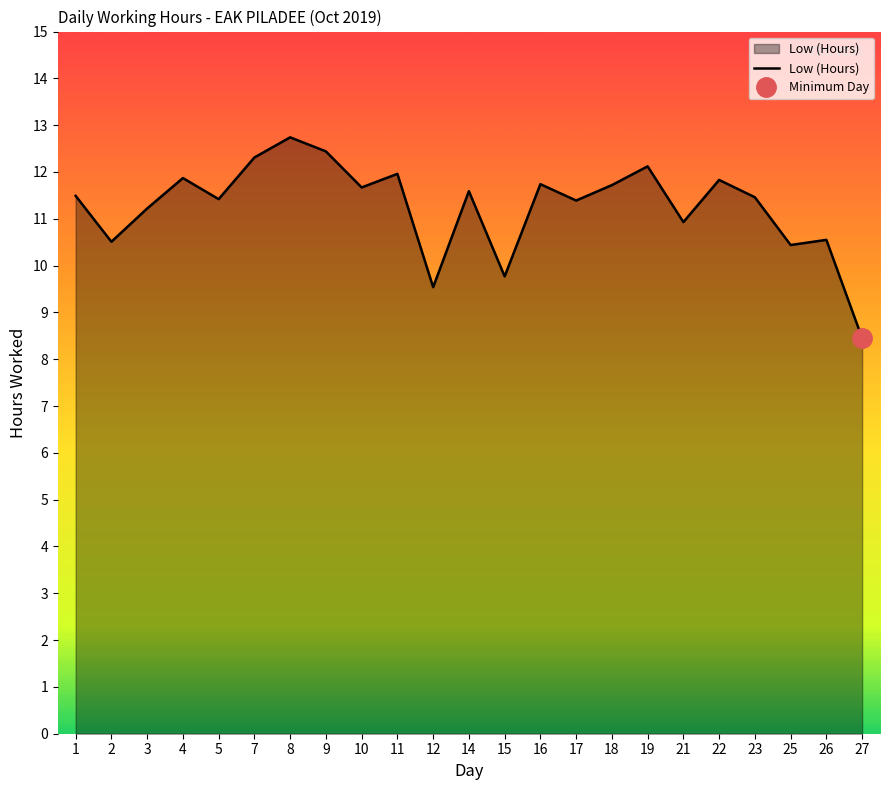

What is the value of the 21st point from the left?

10.4